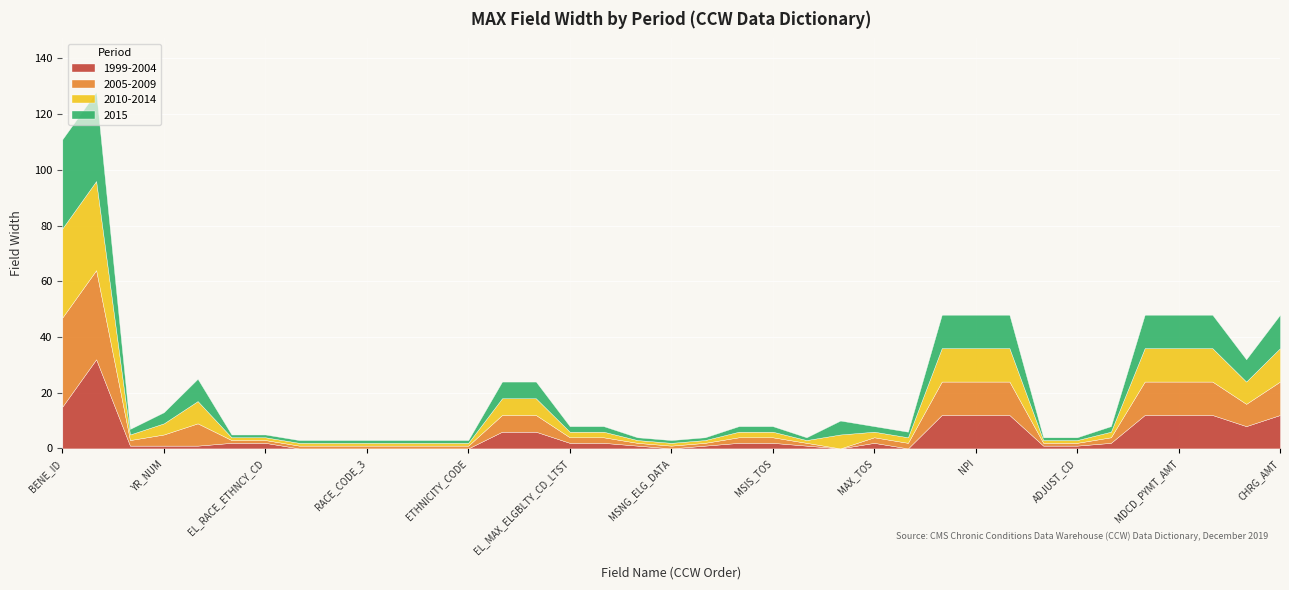

List the series in order of their peak value, lowest first.

1999-2004, 2005-2009, 2010-2014, 2015